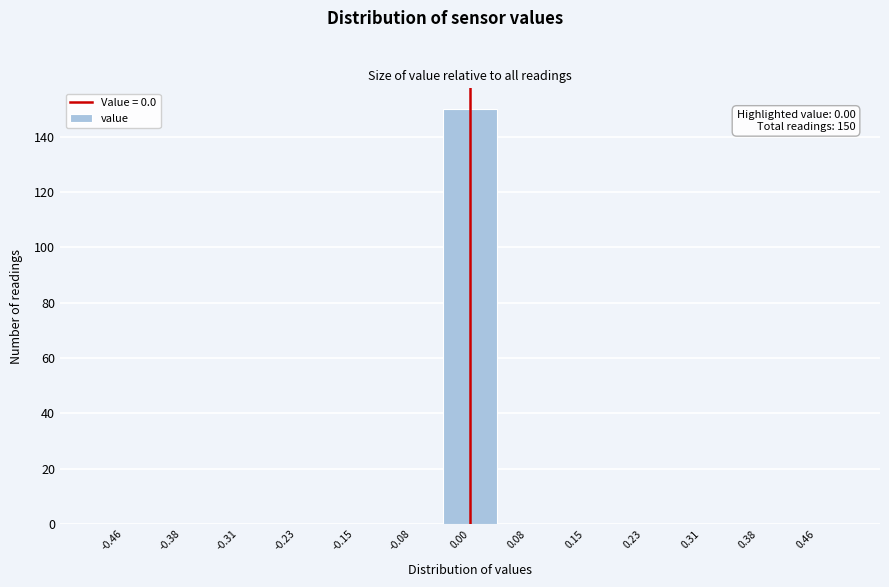

Which range on the x-axis has the tallest bar?

-0.04 to 0.04